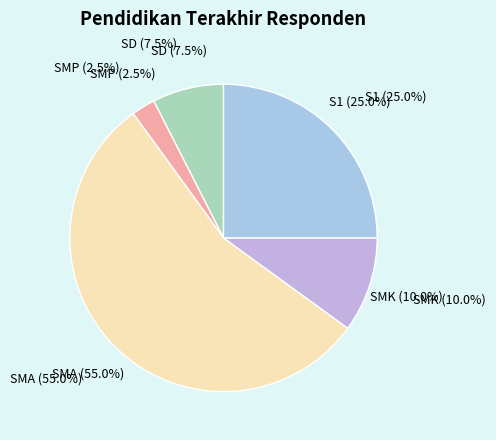

Does any single category account for the majority?

Yes